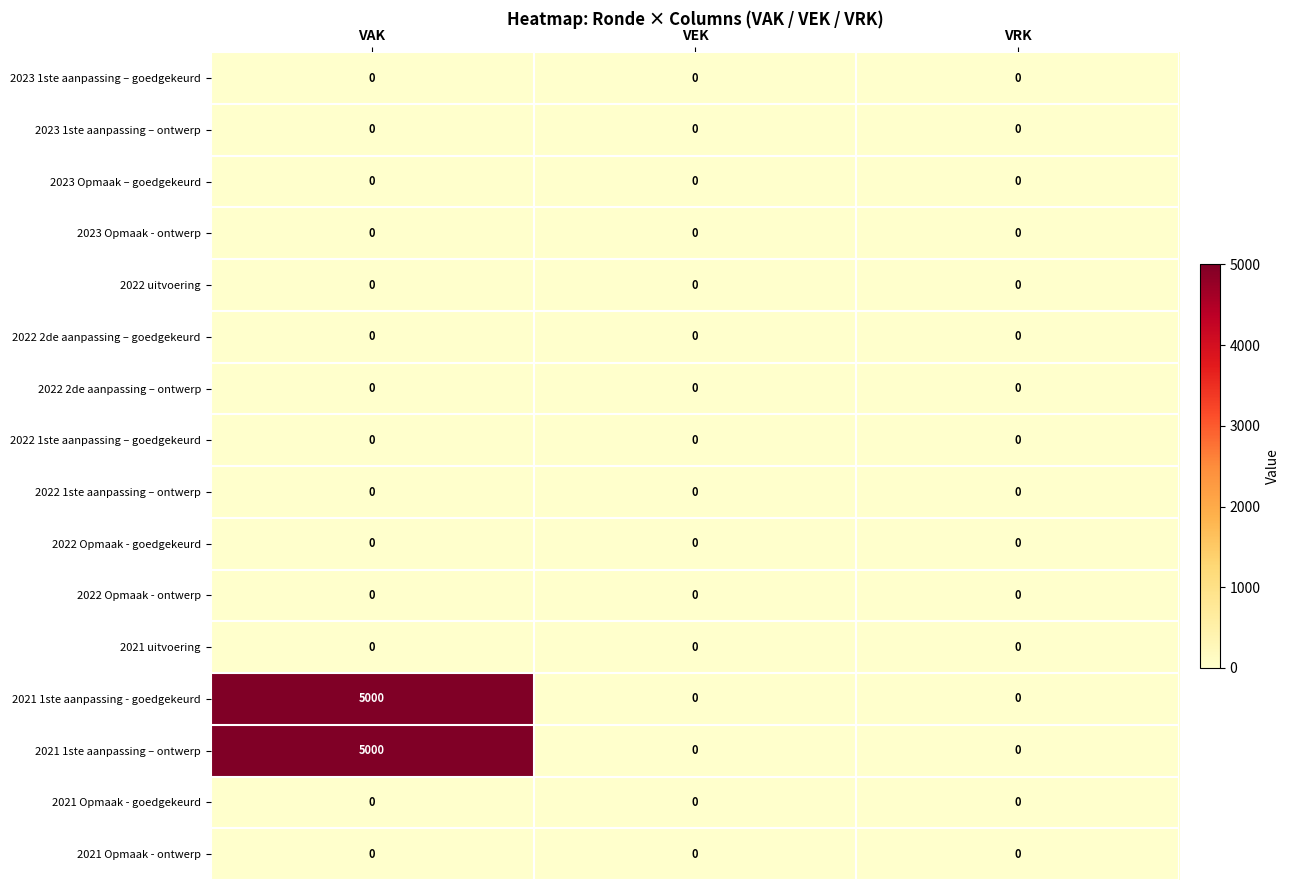

What is the greatest value displayed?

5000